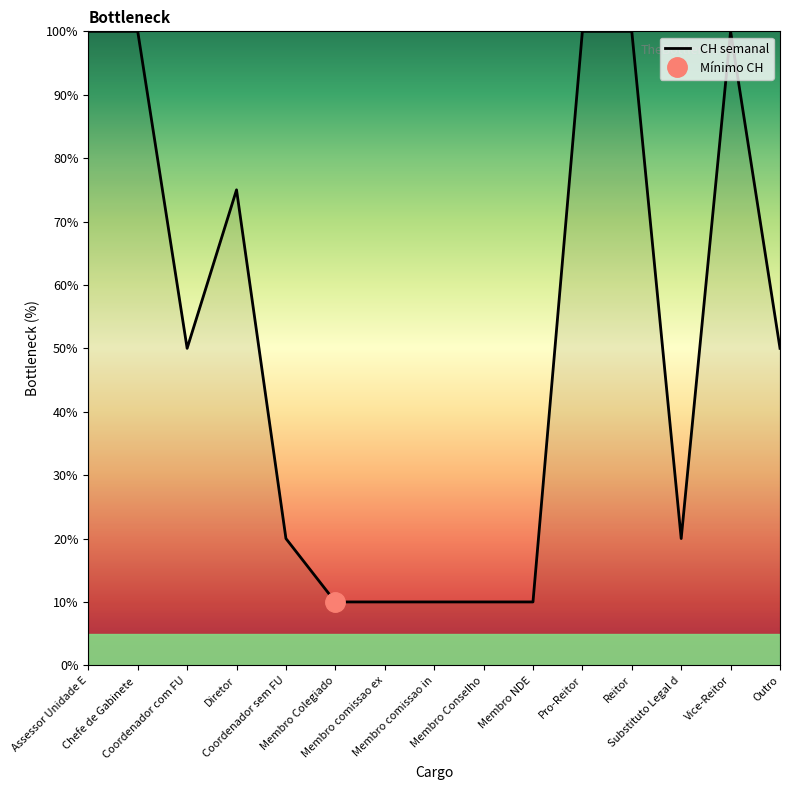

Count the number of categories in the chart.

15